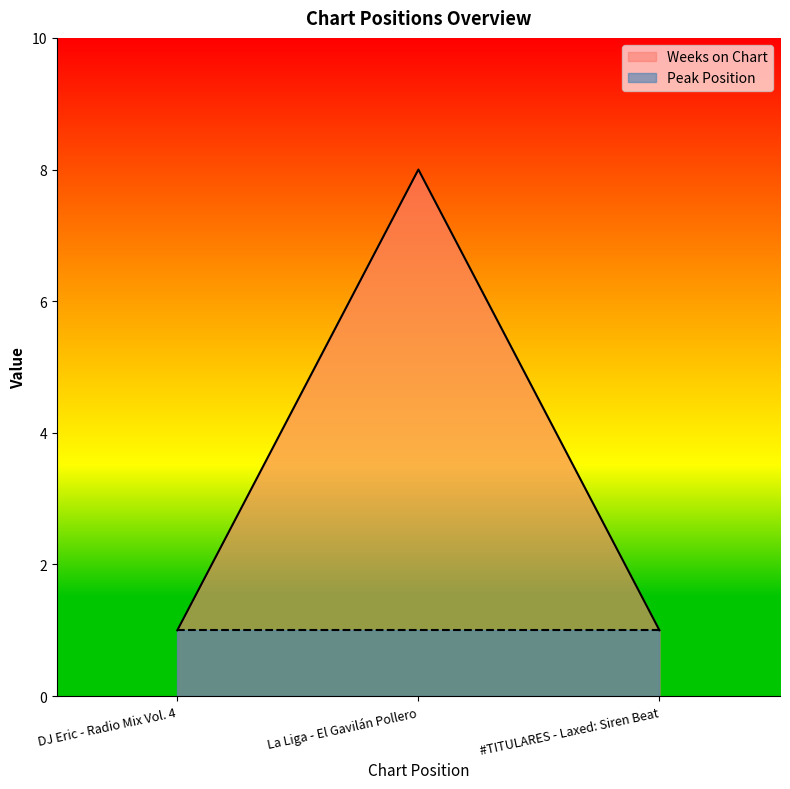

List the labels in order of value, largest first.

La Liga - El Gavilán Pollero, DJ Eric - Radio Mix Vol. 4, #TITULARES - Laxed: Siren Beat